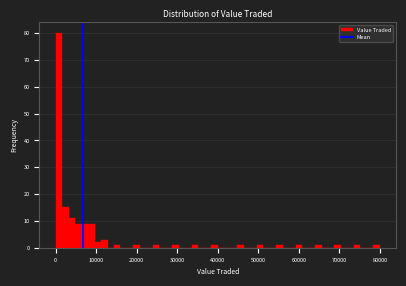

Read against the x-axis, roughly where is the centre of the tallest bar?

1000